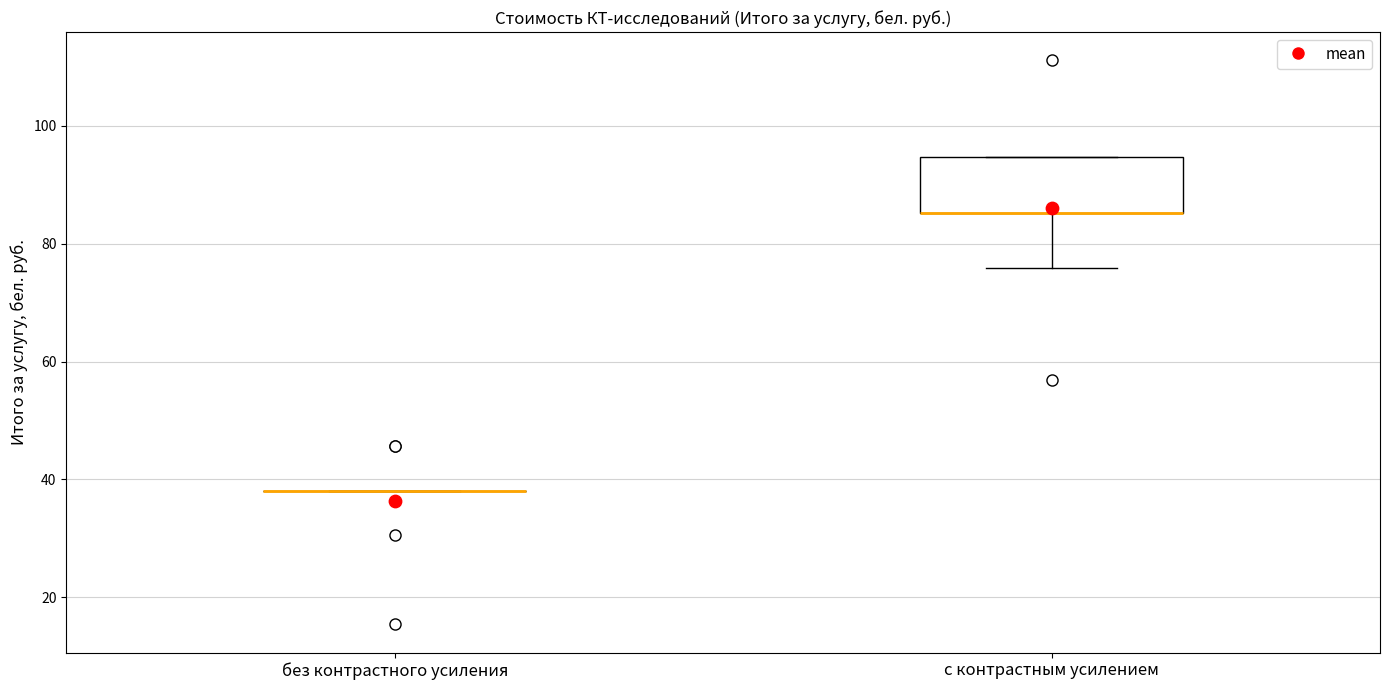

Reading left to right, transcribe this box plot: for each box, give where its median line is, the range the box spans, and where its two whiskers end, as read against the y-axis. The values are not printed on the chart, so give them approximately, as read against the axis.

без контрастного усиления: box collapsed to a line at 38, whiskers 38 to 38
с контрастным усилением: median 86 (drawn on the box's lower edge), box 86 to 94, whiskers 76 to 94